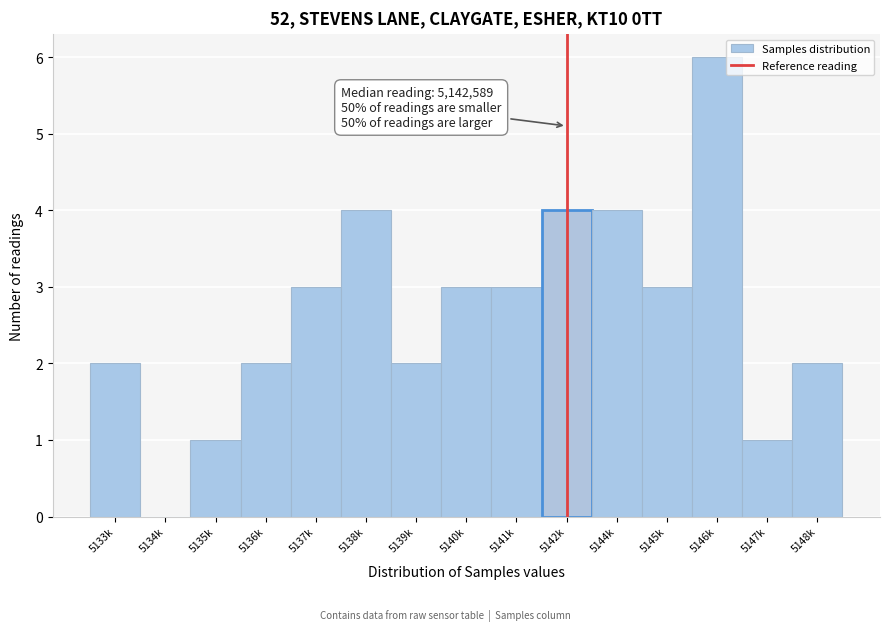

Reading left to right, what are all the values shown in this chart?

5133k=2	5134k=0	5135k=1	5136k=2	5137k=3	5138k=4	5139k=2	5140k=3	5141k=3	5142k=4	5144k=4	5145k=3	5146k=6	5147k=1	5148k=2